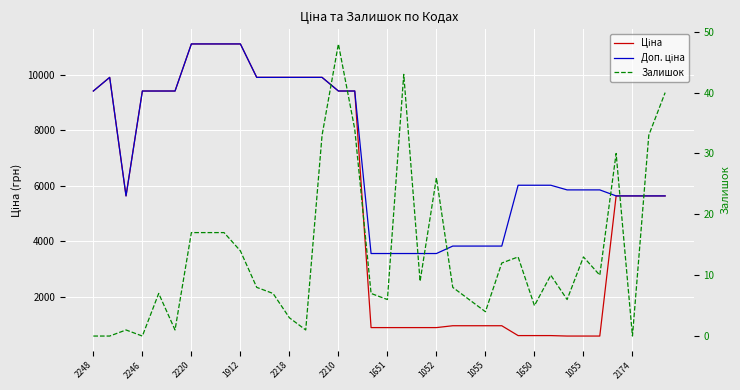

Reading right to left, what are all the values shown in this chart?

Ціна: 5636.0	5636.0	5636.0	5636.0	585.3	585.3	585.3	602.1	602.1	602.1	957.1	957.1	957.1	957.1	889.9	889.9	889.9	889.9	889.9	9416.9	9416.9	9908.5	9908.5	9908.5	9908.5	9908.5	11113.6	11113.6	11113.6	11113.6	9416.9	9416.9	9416.9	5636.0	9908.5	9416.9
Доп. ціна: 5636.0	5636.0	5636.0	5636.0	5852.9	5852.9	5852.9	6020.8	6020.8	6020.8	3828.4	3828.4	3828.4	3828.4	3559.7	3559.7	3559.7	3559.7	3559.7	9416.9	9416.9	9908.5	9908.5	9908.5	9908.5	9908.5	11113.6	11113.6	11113.6	11113.6	9416.9	9416.9	9416.9	5636.0	9908.5	9416.9
Залишок: 40.0	33.0	0.0	30.0	10.0	13.0	6.0	10.0	5.0	13.0	12.0	4.0	6.0	8.0	26.0	9.0	43.0	6.0	7.0	34.0	48.0	33.0	1.0	3.0	7.0	8.0	14.0	17.0	17.0	17.0	1.0	7.0	0.0	1.0	0.0	0.0